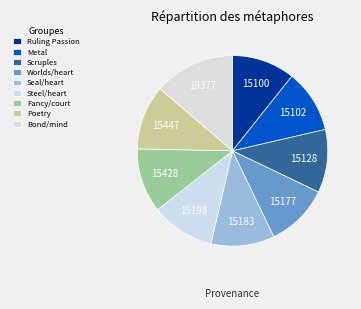

Count the number of slices in the pie.

9